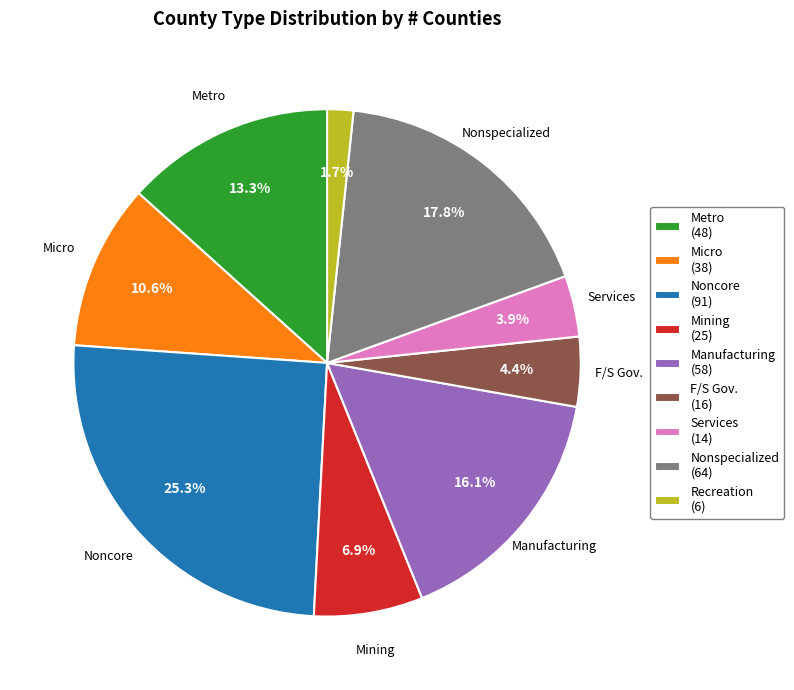

Between Metro and Services, which is larger?

Metro